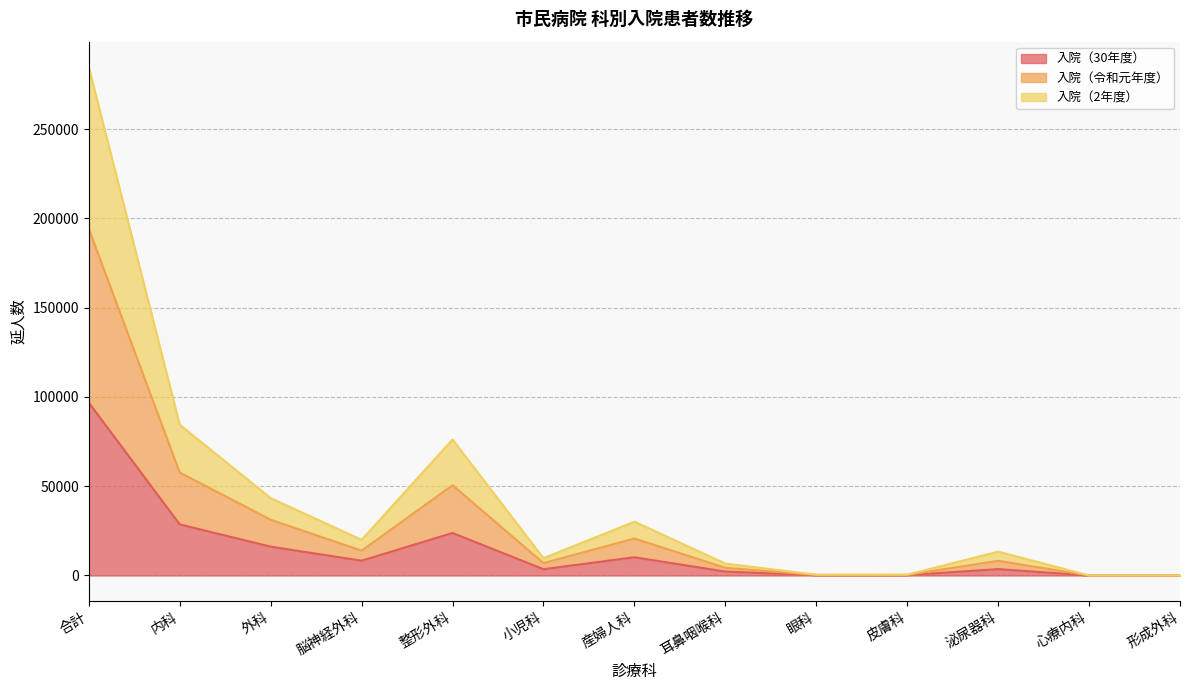

How many values in the 入院（30年度） series are below 3578?

6